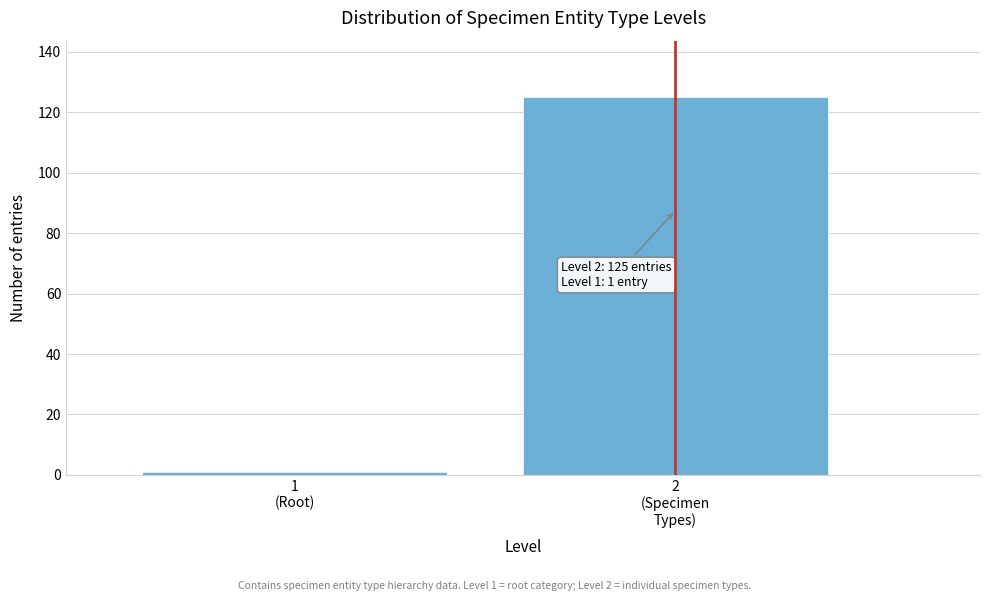

Reading left to right, list all the values displayed in this chart.

1	125